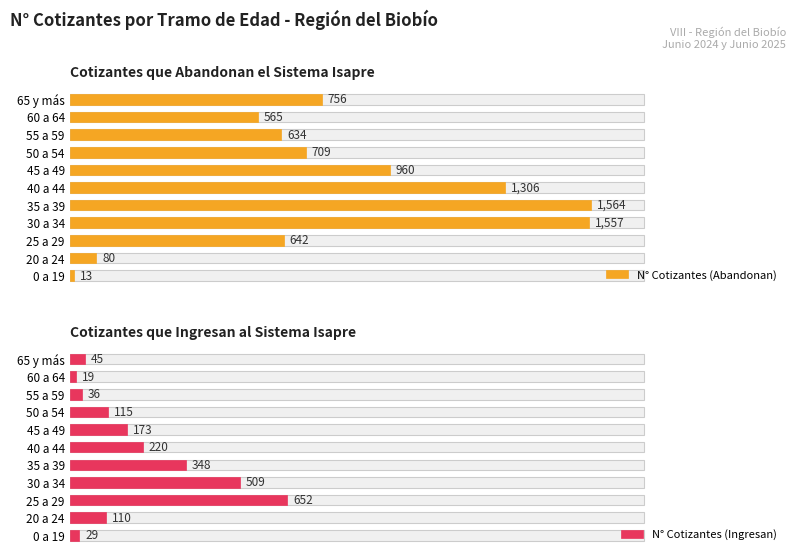

List the series in order of their overall mean, highest first.

N° Cotizantes (Abandonan), N° Cotizantes (Ingresan)